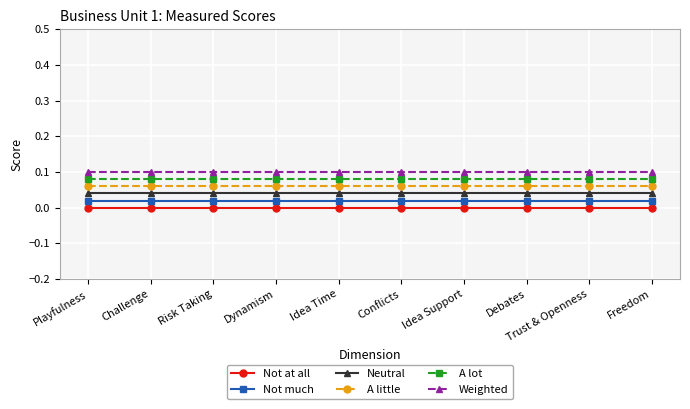

What position from the left is Idea Support?

7